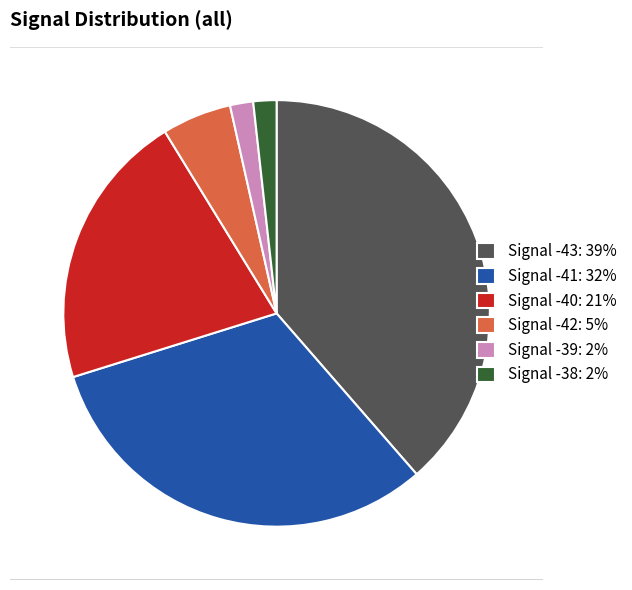

Is there a majority slice in this chart?

No